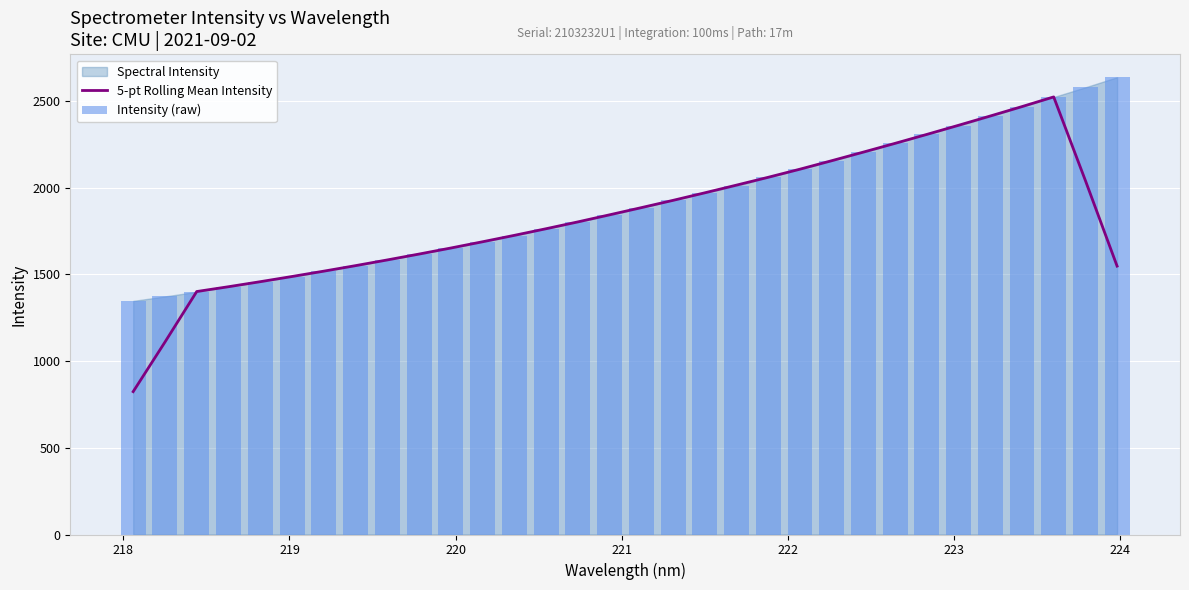

True or false: 5-pt Rolling Mean Intensity has a value of 360.1 at 31.

False